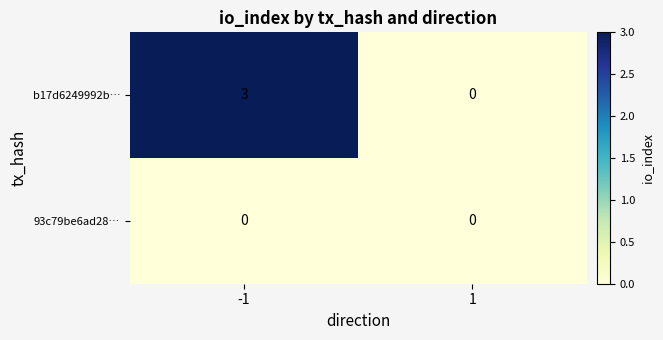

What is the maximum value shown in the chart?

3